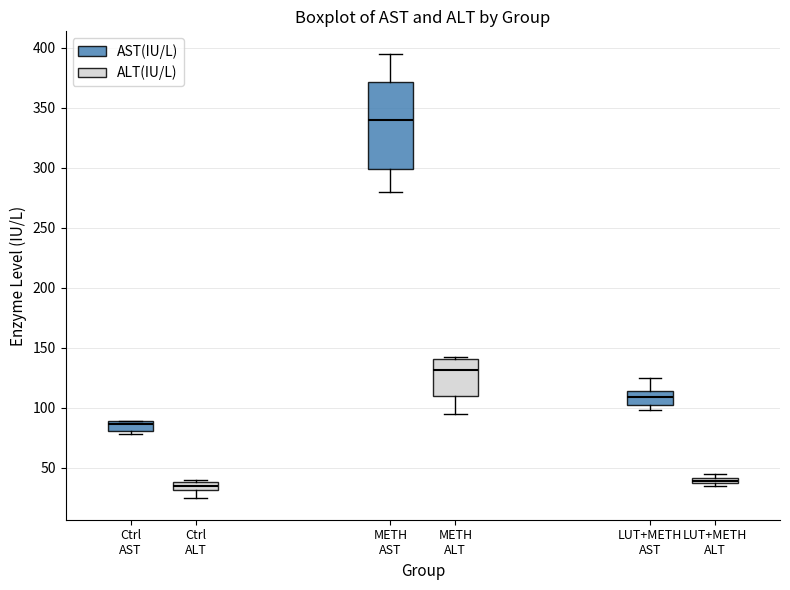

Which box has the highest median line?

METH AST